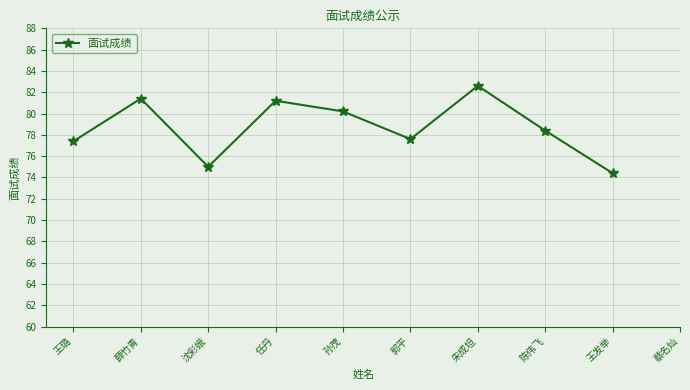

Which label corresponds to the smallest value in the chart?

王发举